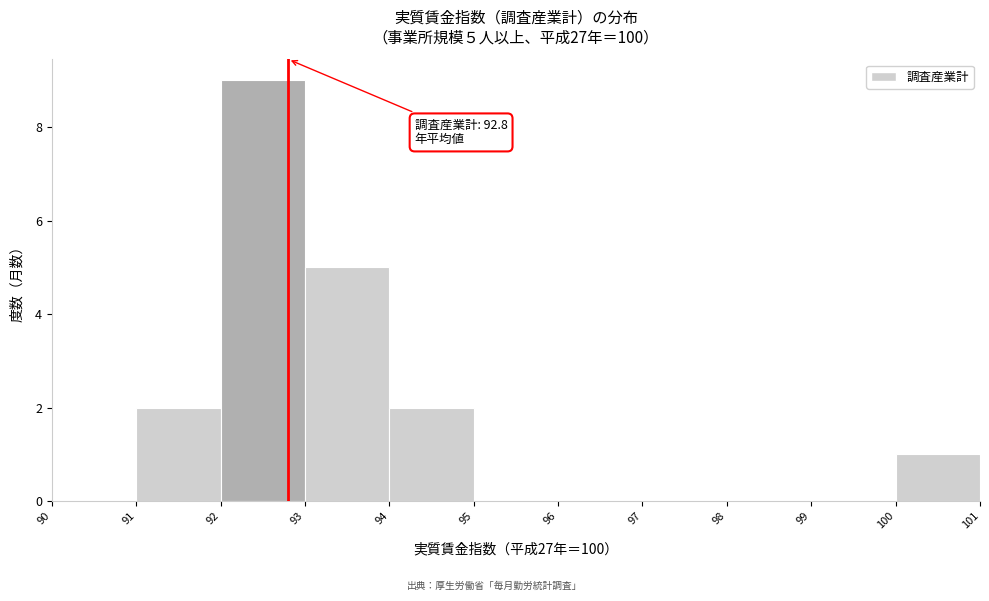

Which range on the x-axis has the tallest bar?

92 to 93